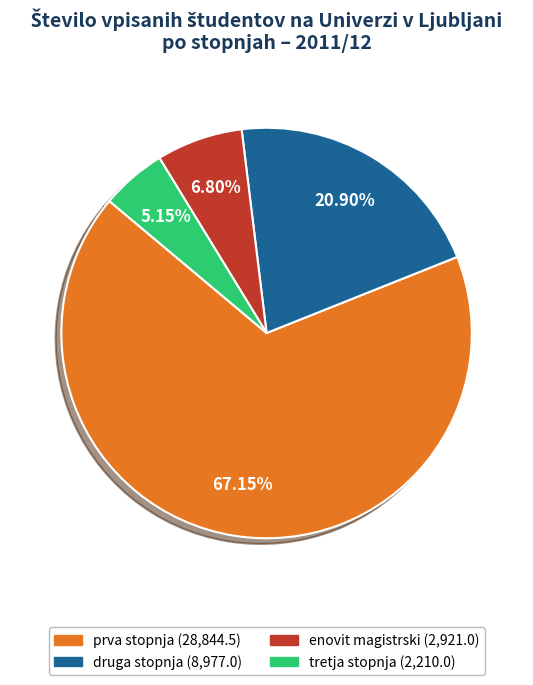

To the nearest percent, what is the average slice percentage?

25%